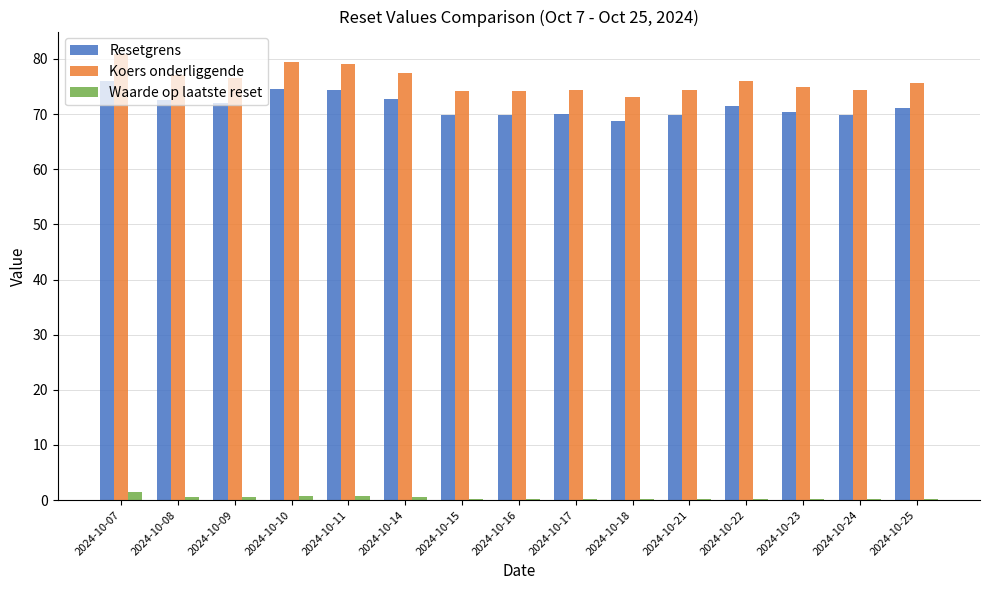

What is the greatest value displayed?

80.9